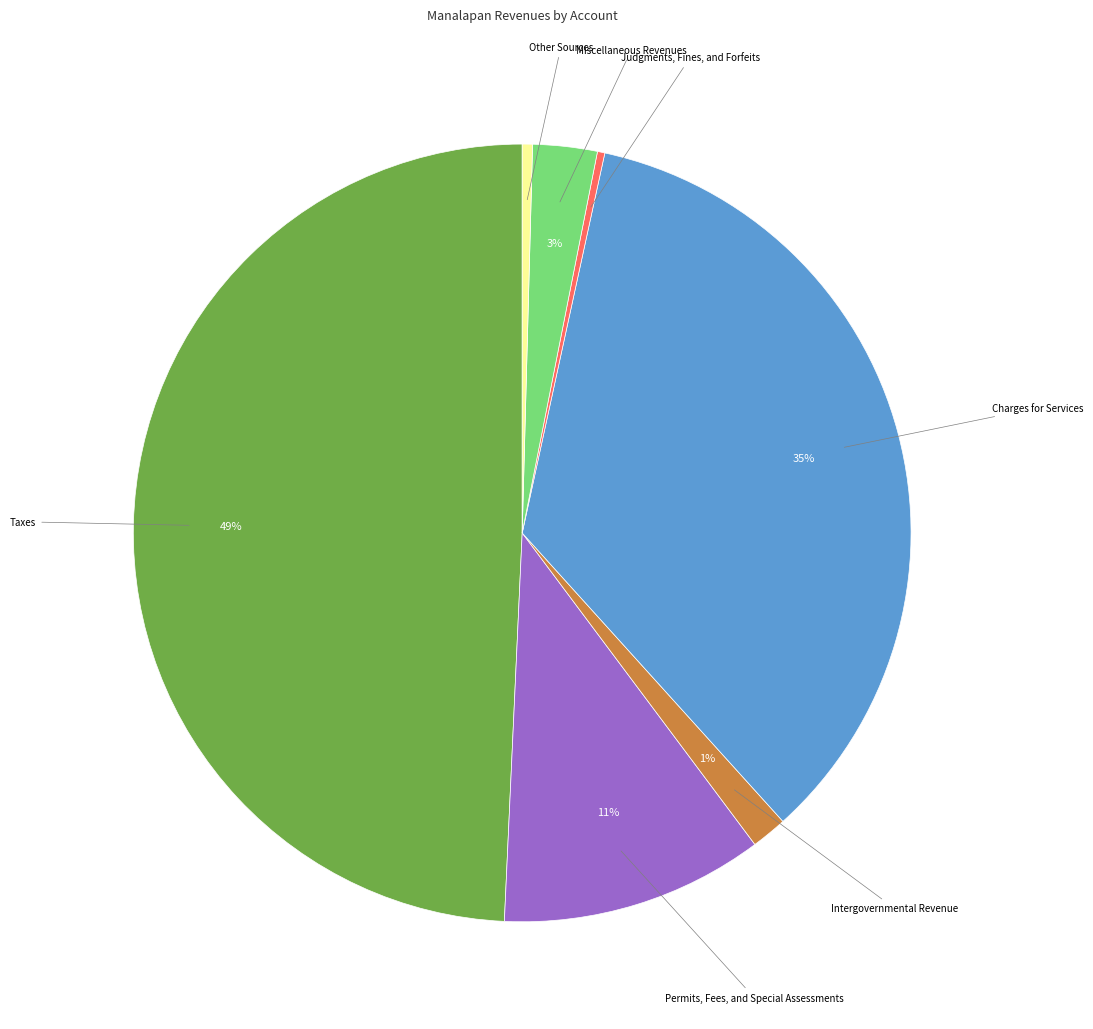

Is the sum of Miscellaneous Revenues and Permits, Fees, and Special Assessments greater than half?

No